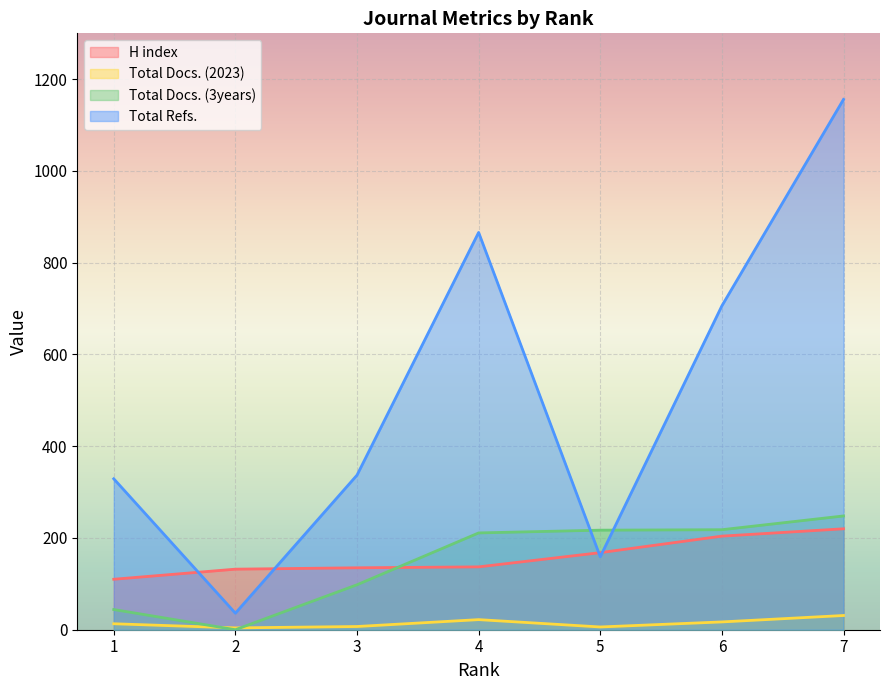

True or false: Total Docs. (2023) has a value of 7 at 3.

True